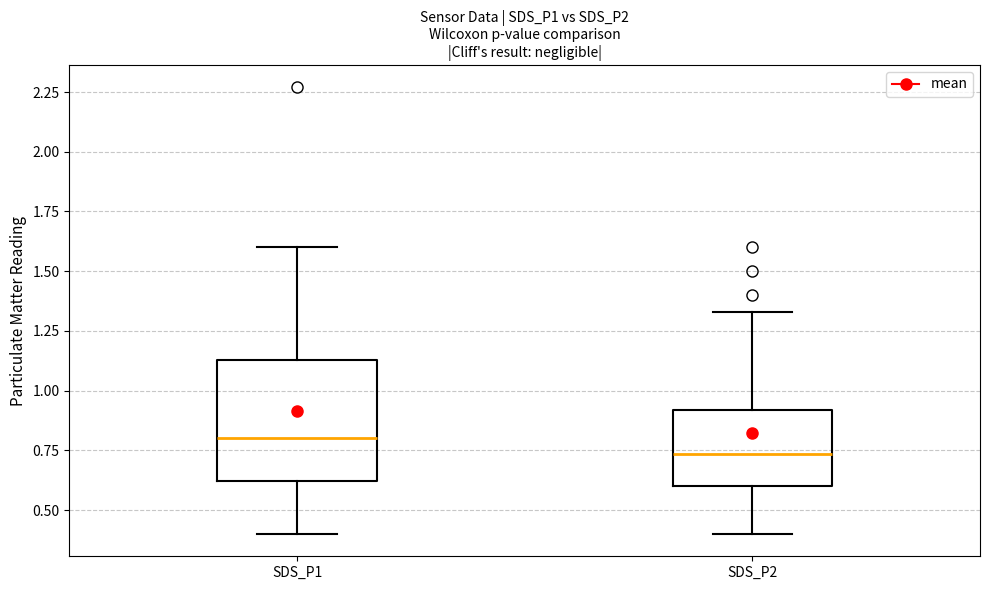

Comparing the boxes themselves (not the whiskers), which one is the tallest?

SDS_P1